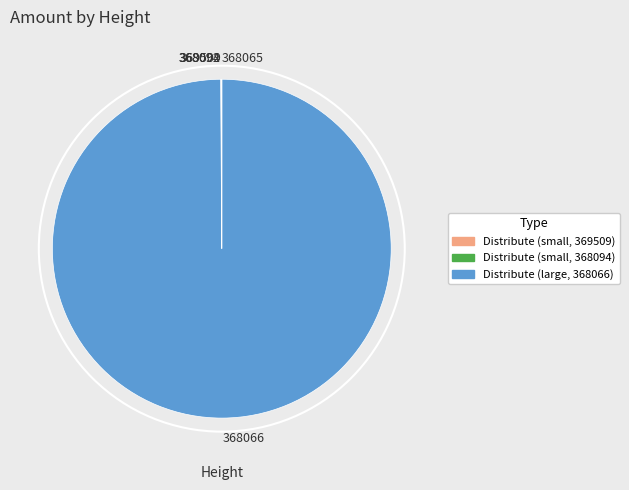

Which category has the biggest portion of the pie?

368066